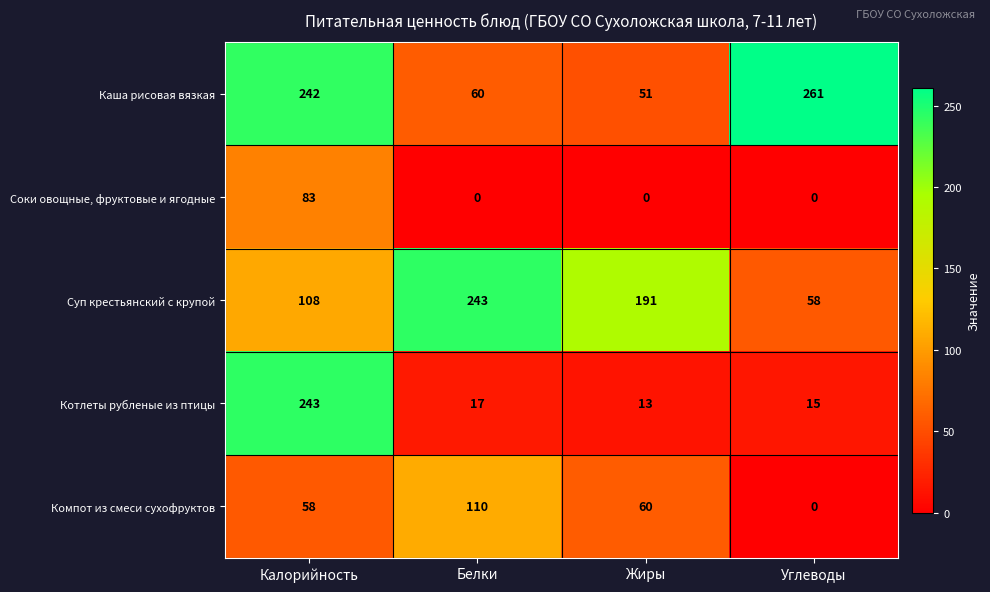

What is the difference between the maximum and minimum values in the Соки овощные, фруктовые и ягодные series?

83